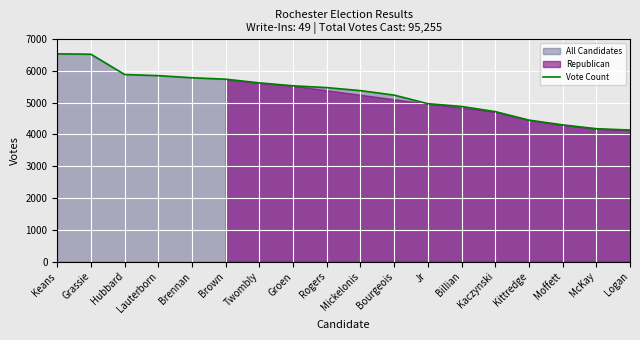

Count the number of categories in the chart.

18